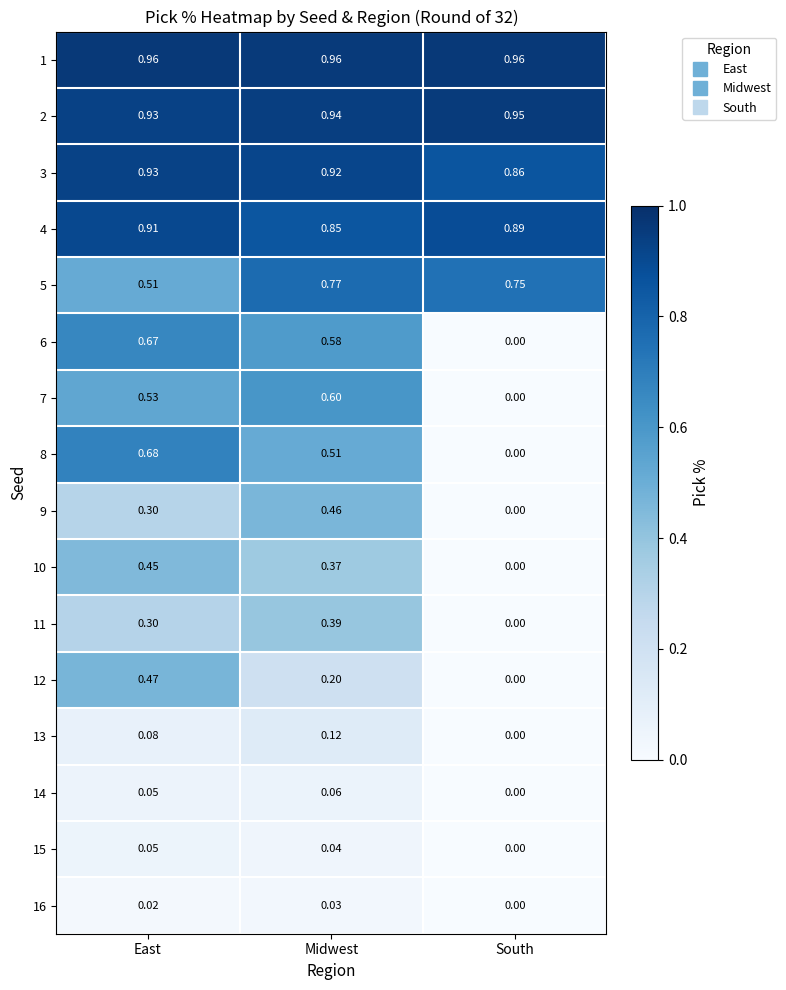

Rank the series by their maximum value, from highest to lowest.

1, 2, 3, 4, 5, 8, 6, 7, 12, 9, 10, 11, 13, 14, 15, 16